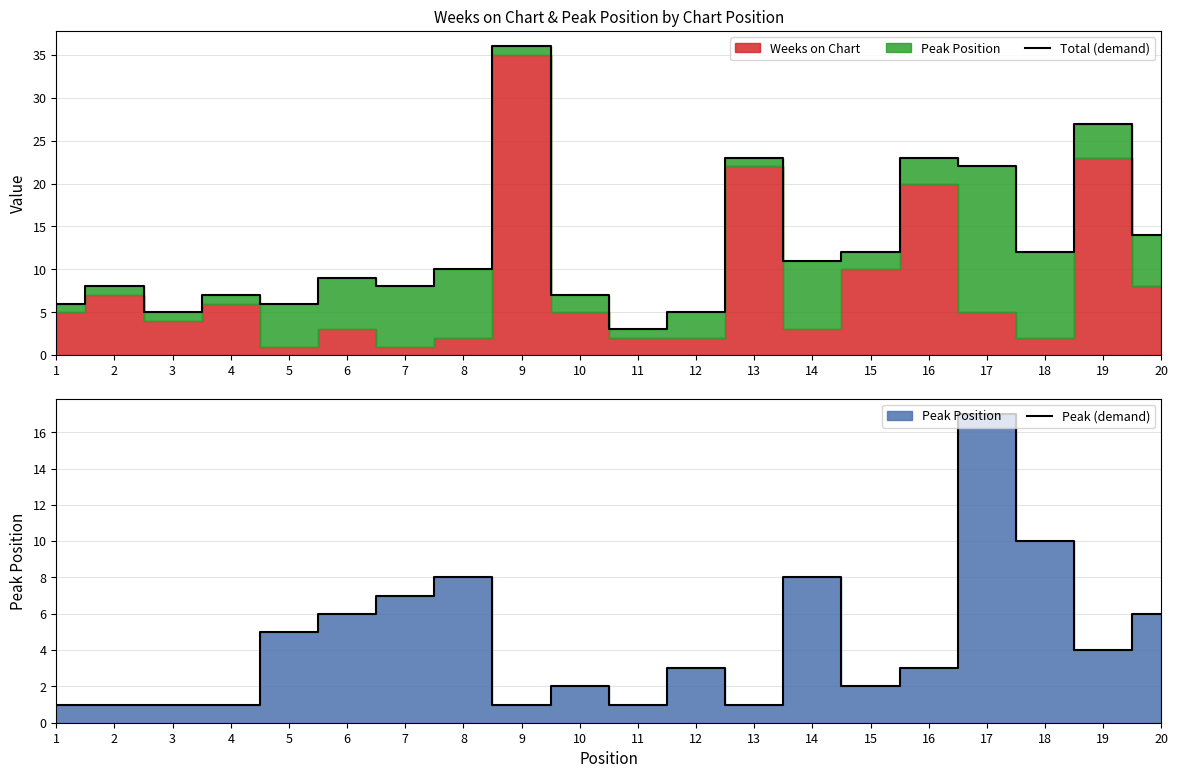

Rank the categories by Peak (demand) value from lowest to highest.

1, 2, 3, 4, 9, 11, 13, 10, 15, 12, 16, 19, 5, 6, 20, 7, 8, 14, 18, 17